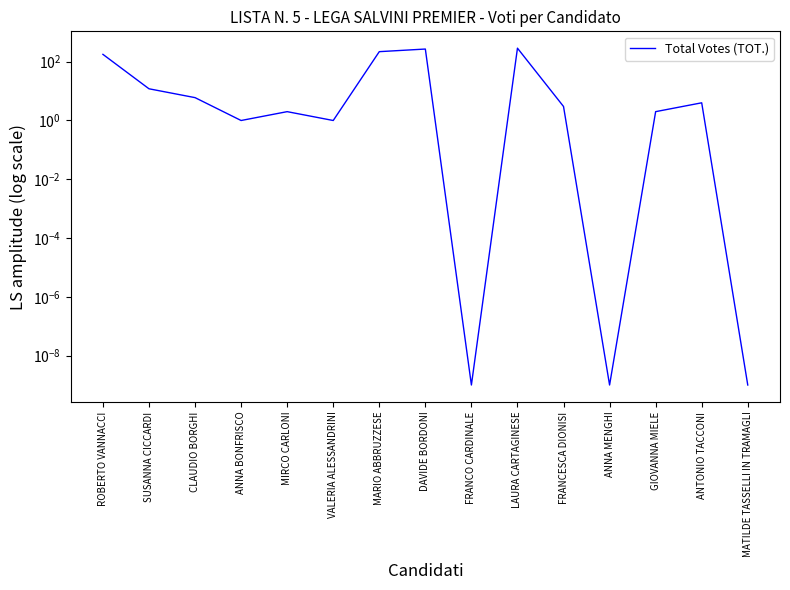

Reading left to right, transcribe all the data shown in this chart.

178.0	12.0	6.0	1.0	2.0	1.0	220.0	270.0	0.0	289.0	3.0	0.0	2.0	4.0	0.0